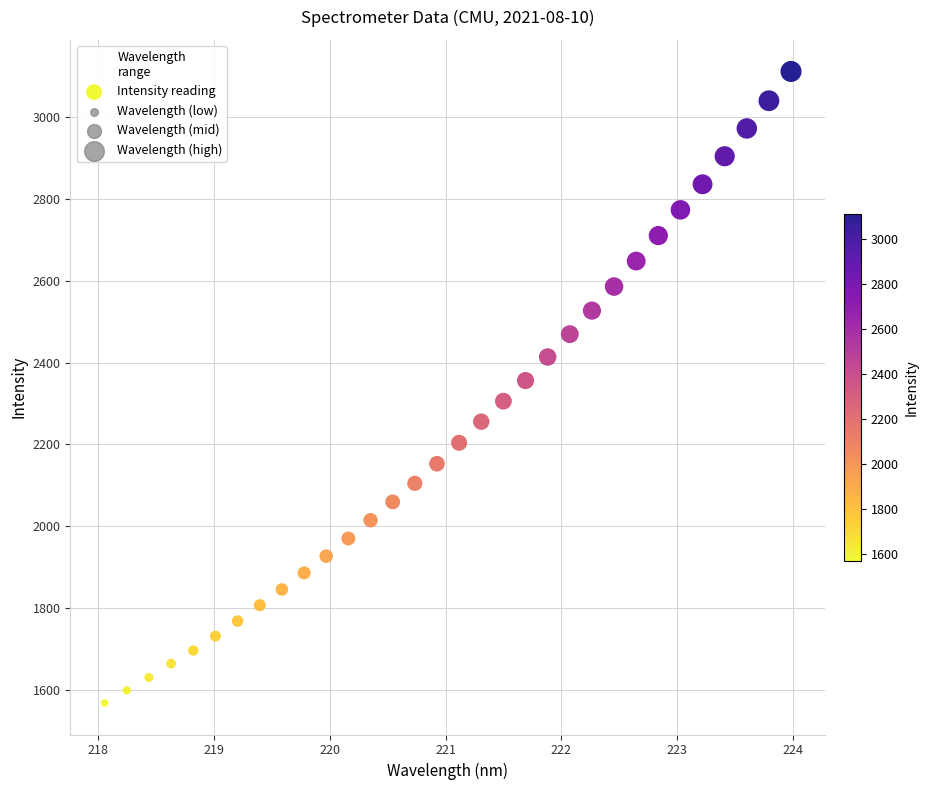

What is the range of X values (max minus min)?

5.9